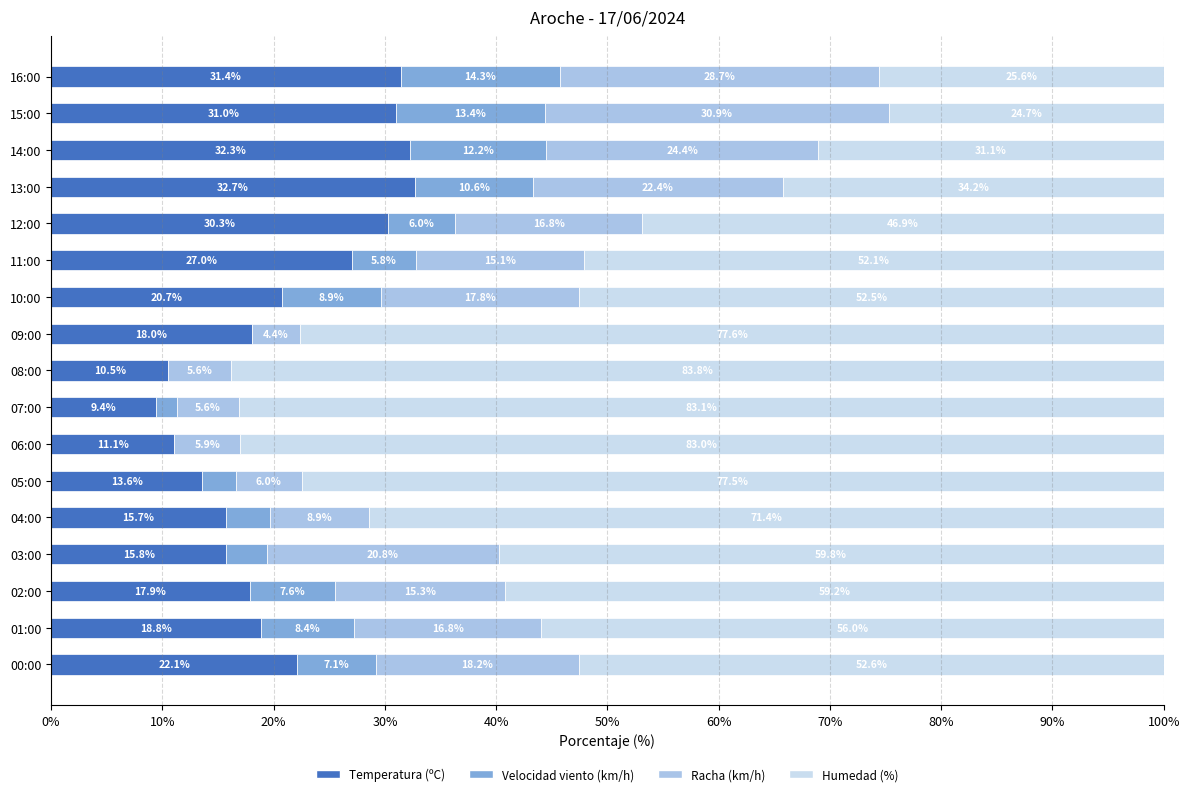

What is the total value across all series at 15:00?

100.0